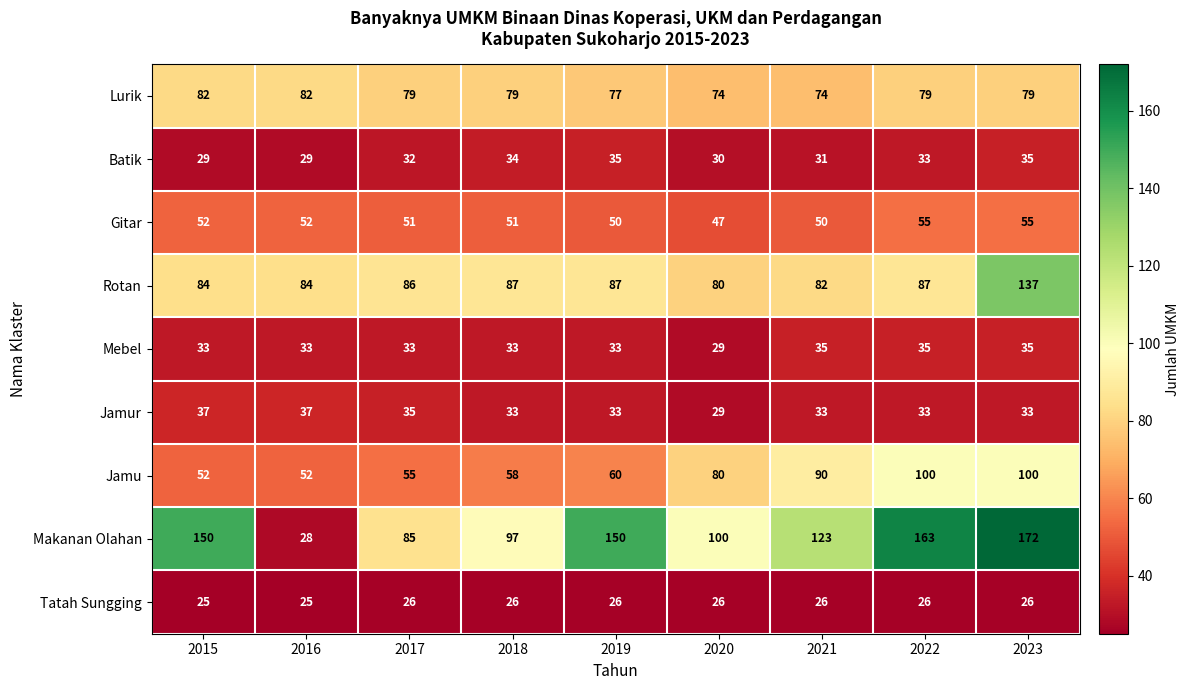

Which series has the widest spread of values?

Makanan Olahan